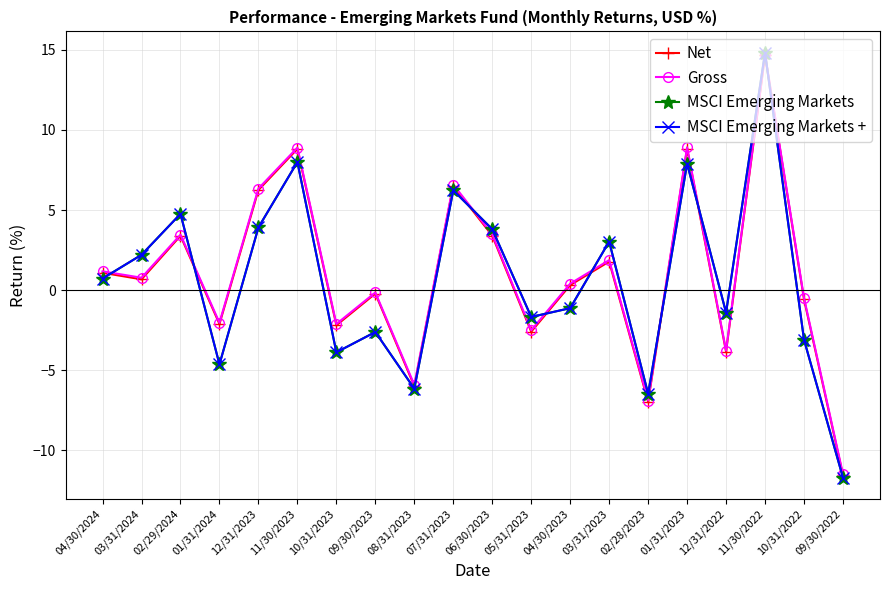

What is the value of the Net point at the 18th from the left?

14.7